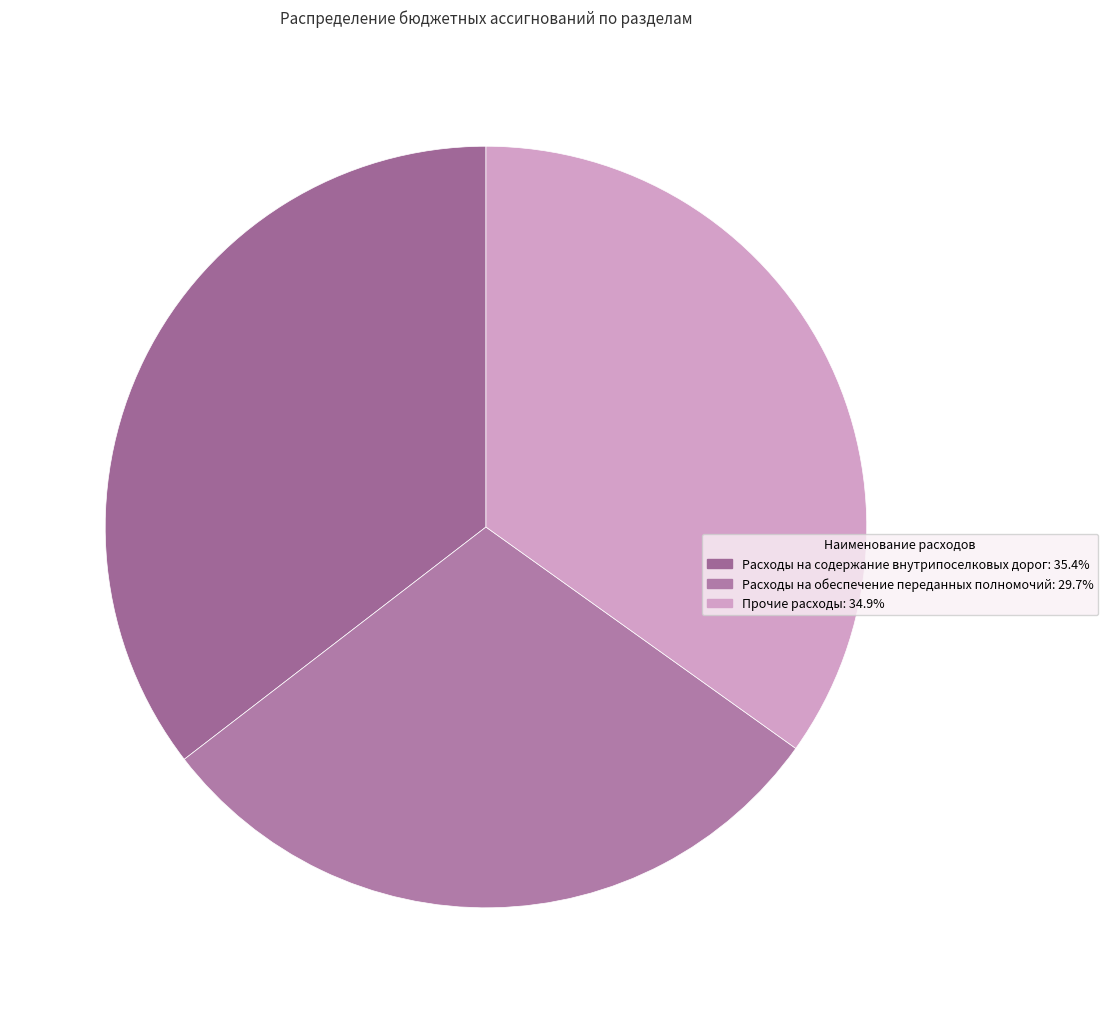

What is the largest slice in the pie chart?

Расходы на содержание внутрипоселковых дорог